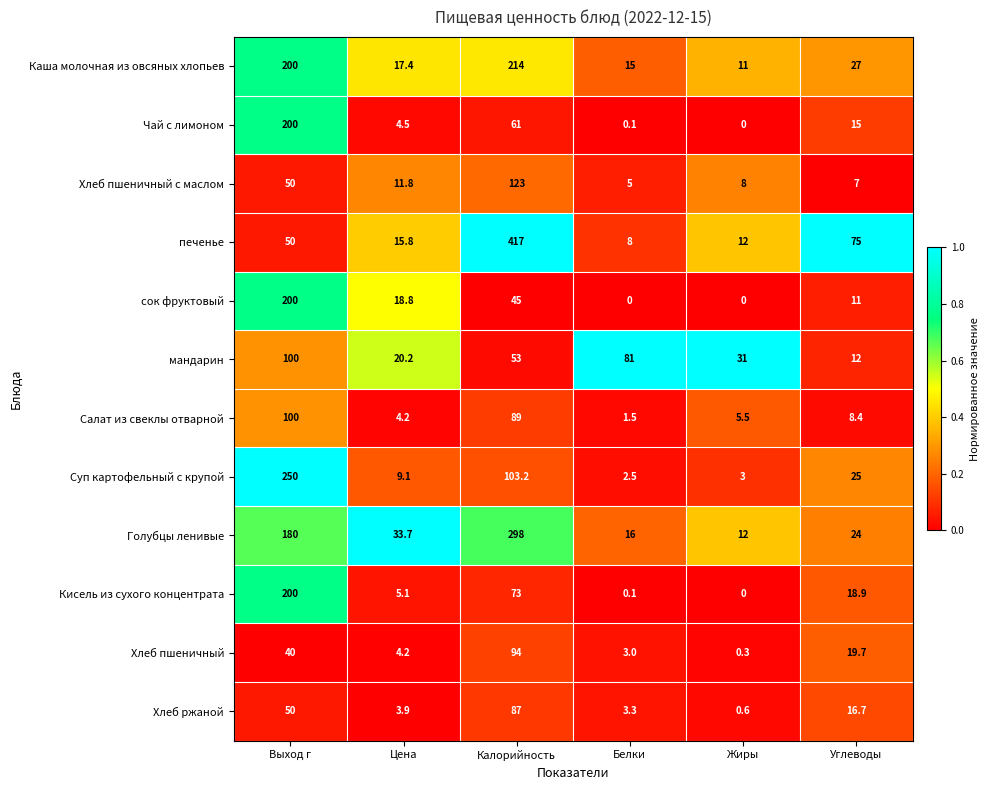

Between Выход г and Калорийность, which series saw the biggest shift?

печенье